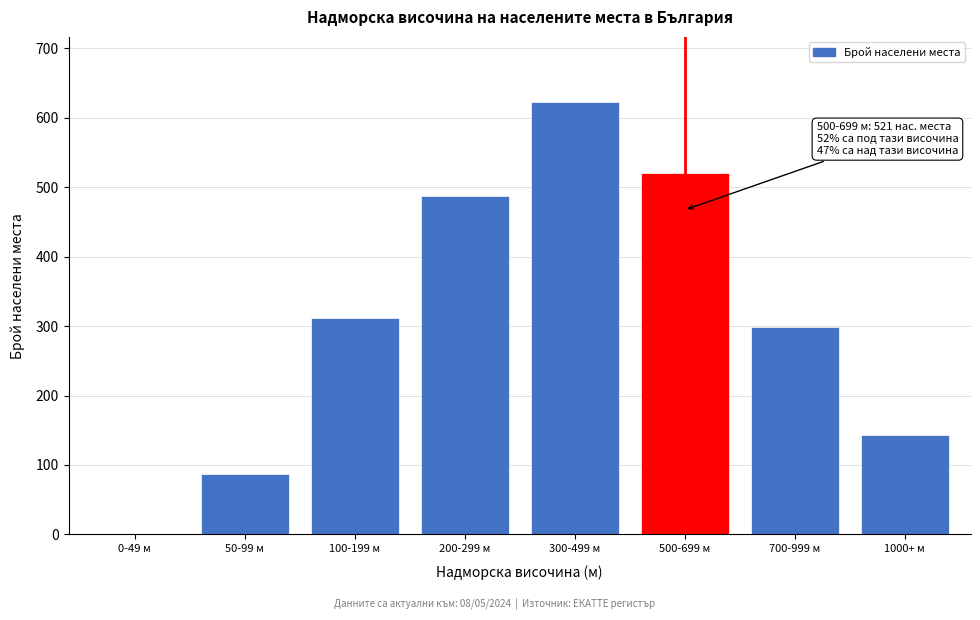

Reading right to left, list all the values displayed in this chart.

1000+ м=143	700-999 м=298	500-699 м=521	300-499 м=623	200-299 м=487	100-199 м=312	50-99 м=87	0-49 м=0